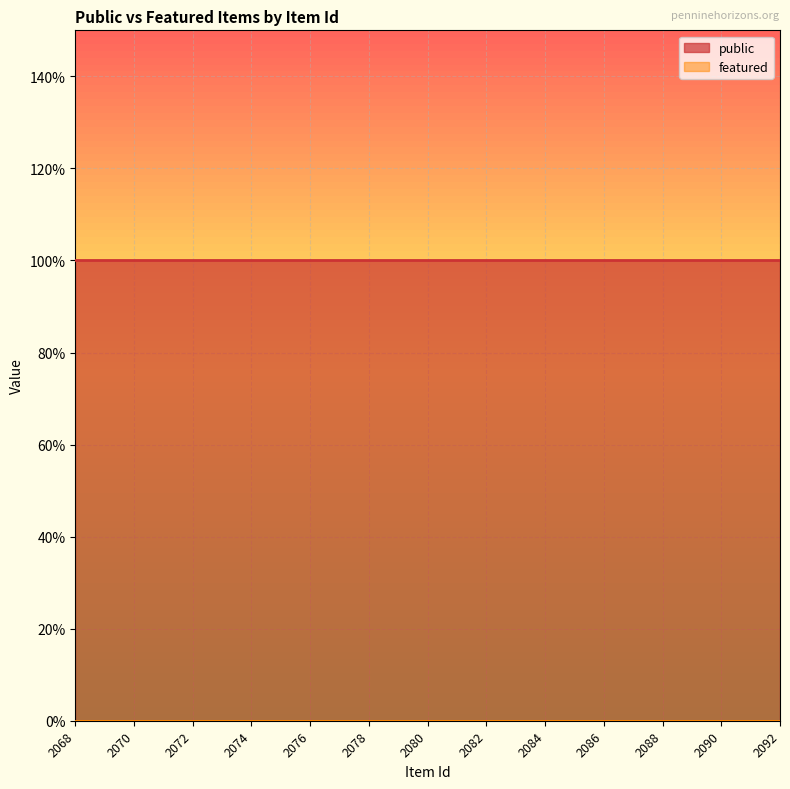

Reading left to right, extract all data points from this chart.

public: 2068=1	2069=1	2070=1	2071=1	2072=1	2073=1	2074=1	2075=1	2076=1	2077=1	2078=1	2079=1	2080=1	2081=1	2082=1	2083=1	2084=1	2085=1	2086=1	2087=1	2088=1	2089=1	2090=1	2091=1	2092=1
featured: 2068=0	2069=0	2070=0	2071=0	2072=0	2073=0	2074=0	2075=0	2076=0	2077=0	2078=0	2079=0	2080=0	2081=0	2082=0	2083=0	2084=0	2085=0	2086=0	2087=0	2088=0	2089=0	2090=0	2091=0	2092=0